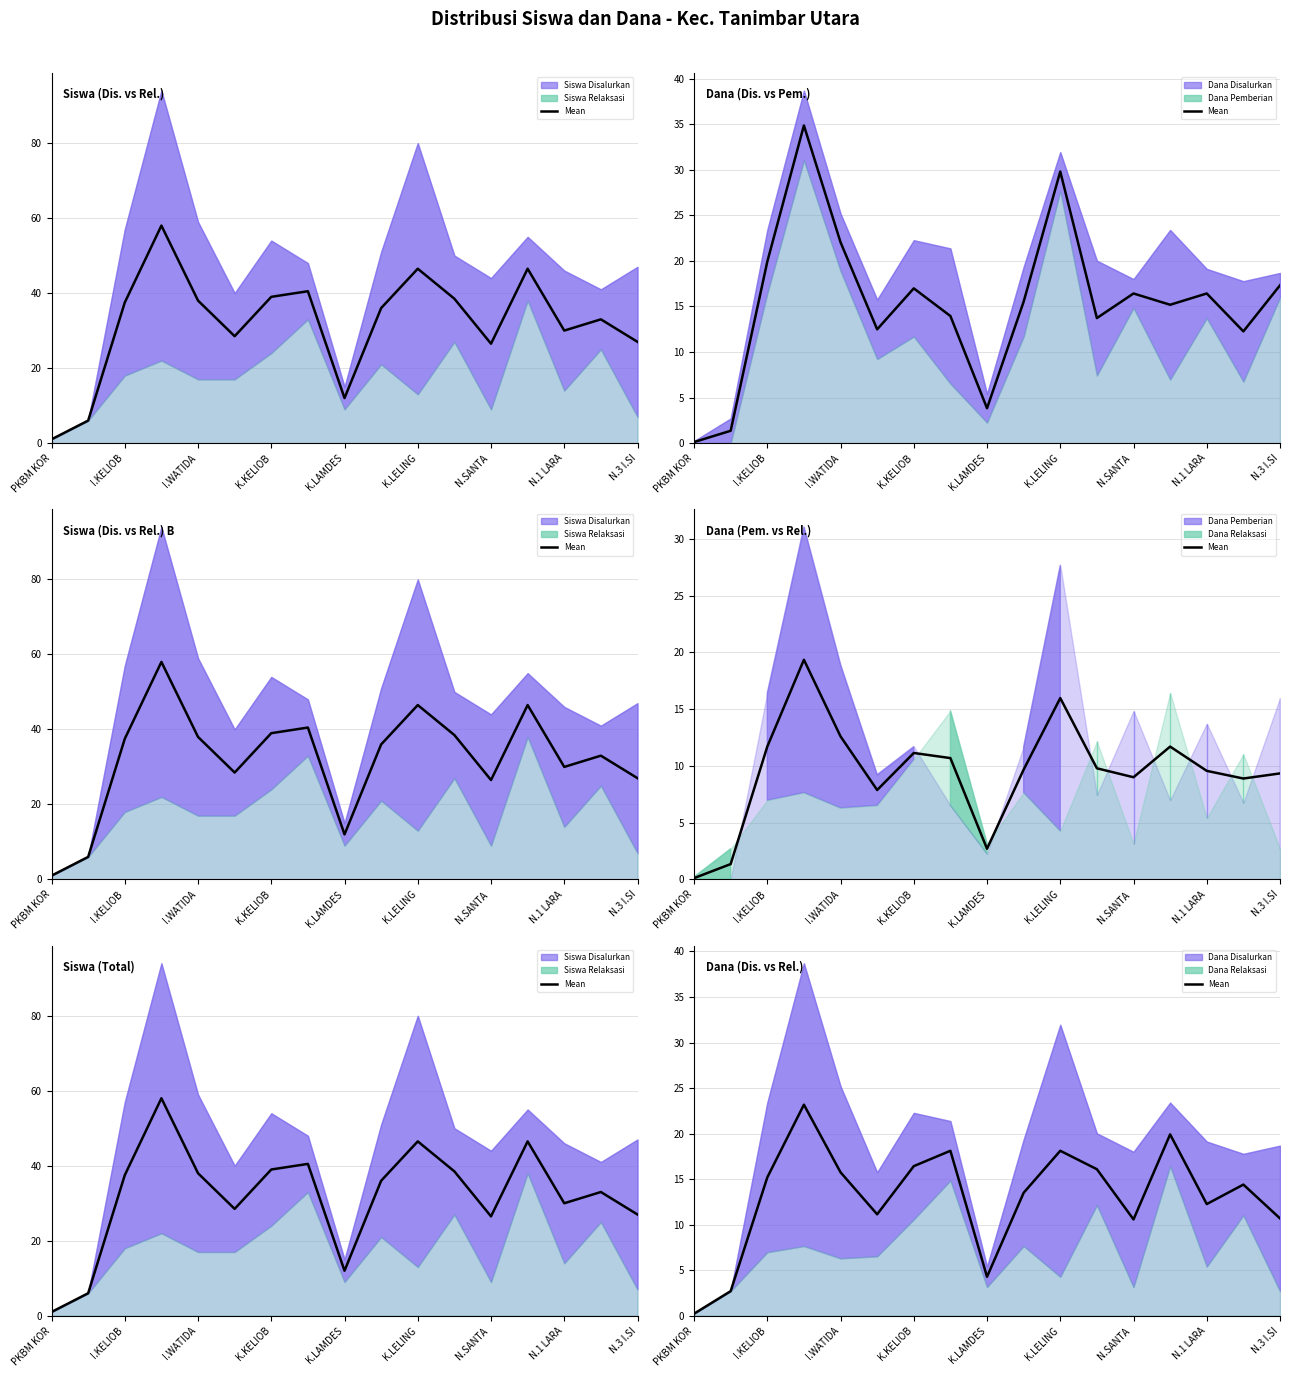

What is the sum of the values at N.1 LARA and N.3 I.SI?

22.9